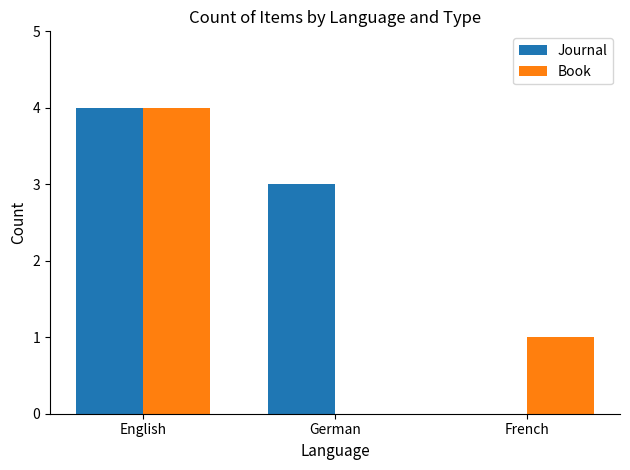

How many groups of bars are there?

3